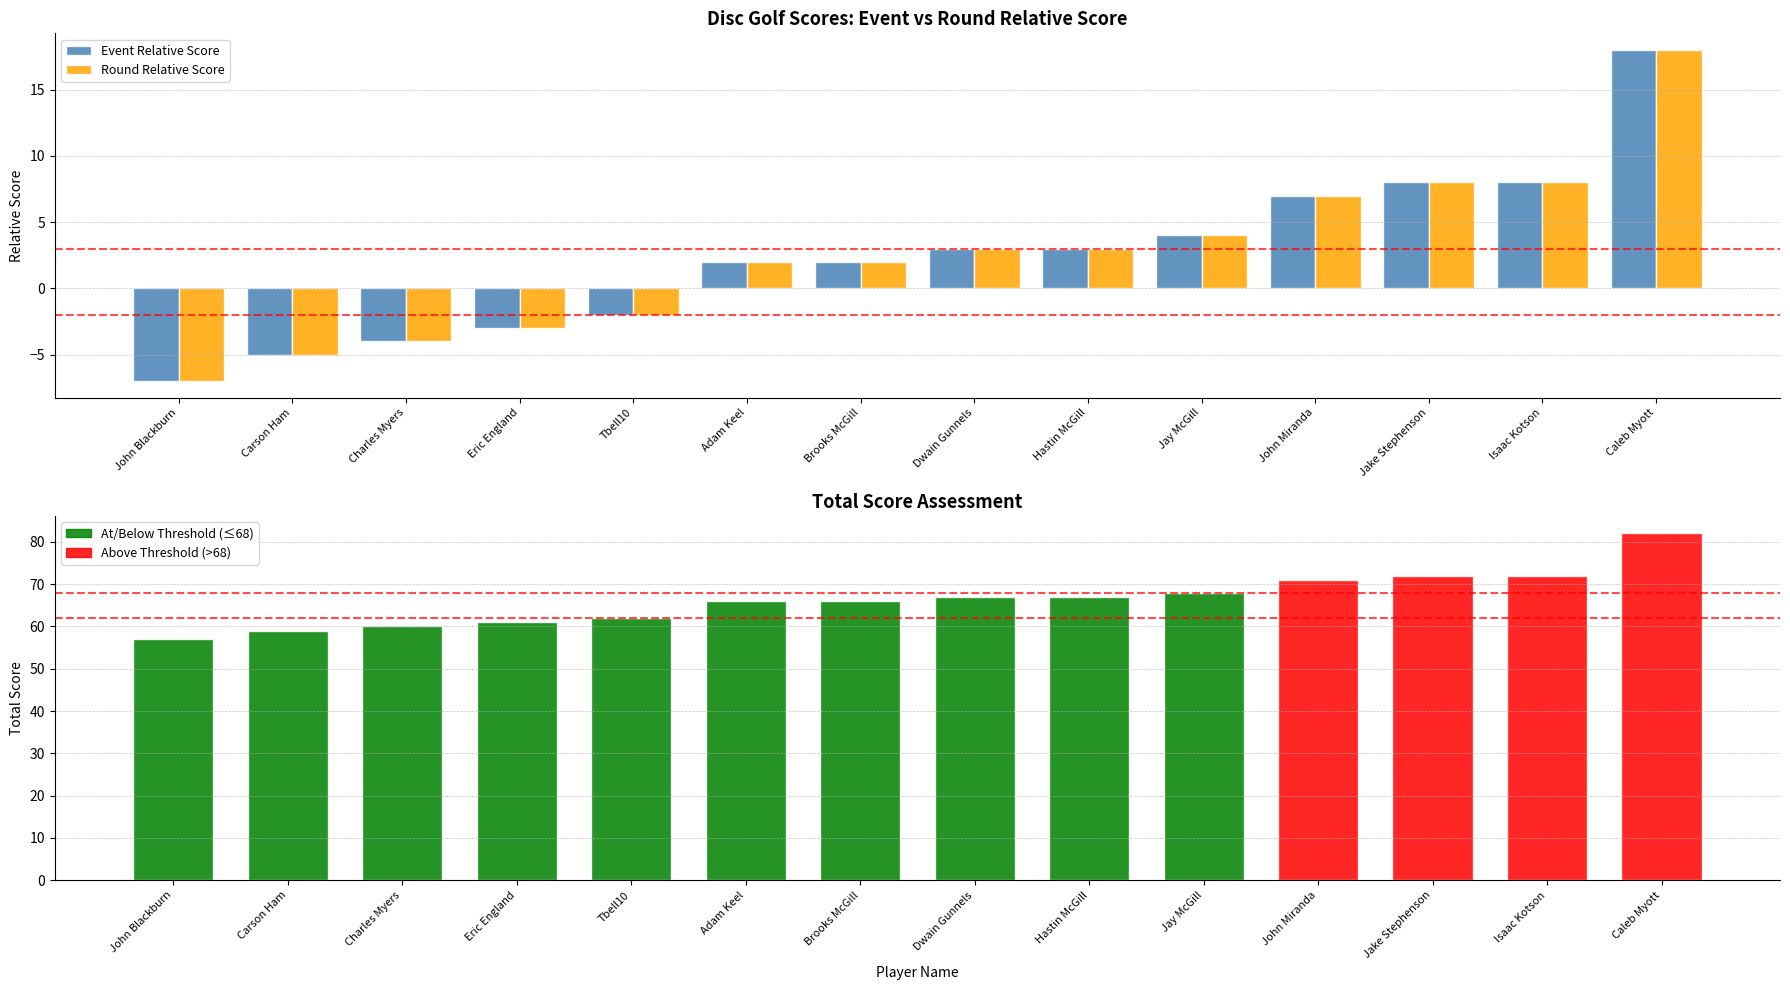

What is the value of the Round Relative Score bar at the 12th from the left?

8